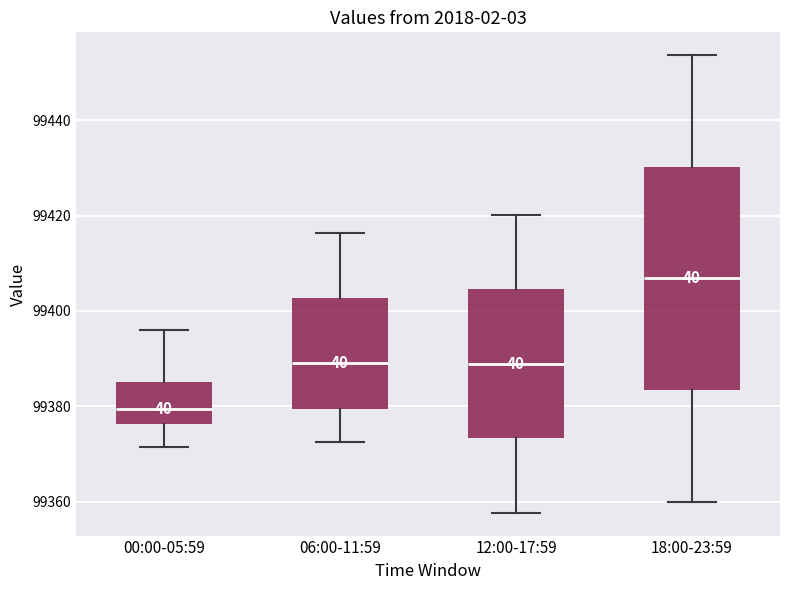

Reading left to right, read every box against the y-axis: the position of its median line, the range the box covers, and the ends of its whiskers. The values are not printed on the chart, so give them approximately, as read against the axis.

00:00-05:59: median 99380, box 99376 to 99386, whiskers 99372 to 99396
06:00-11:59: median 99390, box 99380 to 99402, whiskers 99372 to 99416
12:00-17:59: median 99388, box 99374 to 99404, whiskers 99358 to 99420
18:00-23:59: median 99406, box 99384 to 99430, whiskers 99360 to 99454